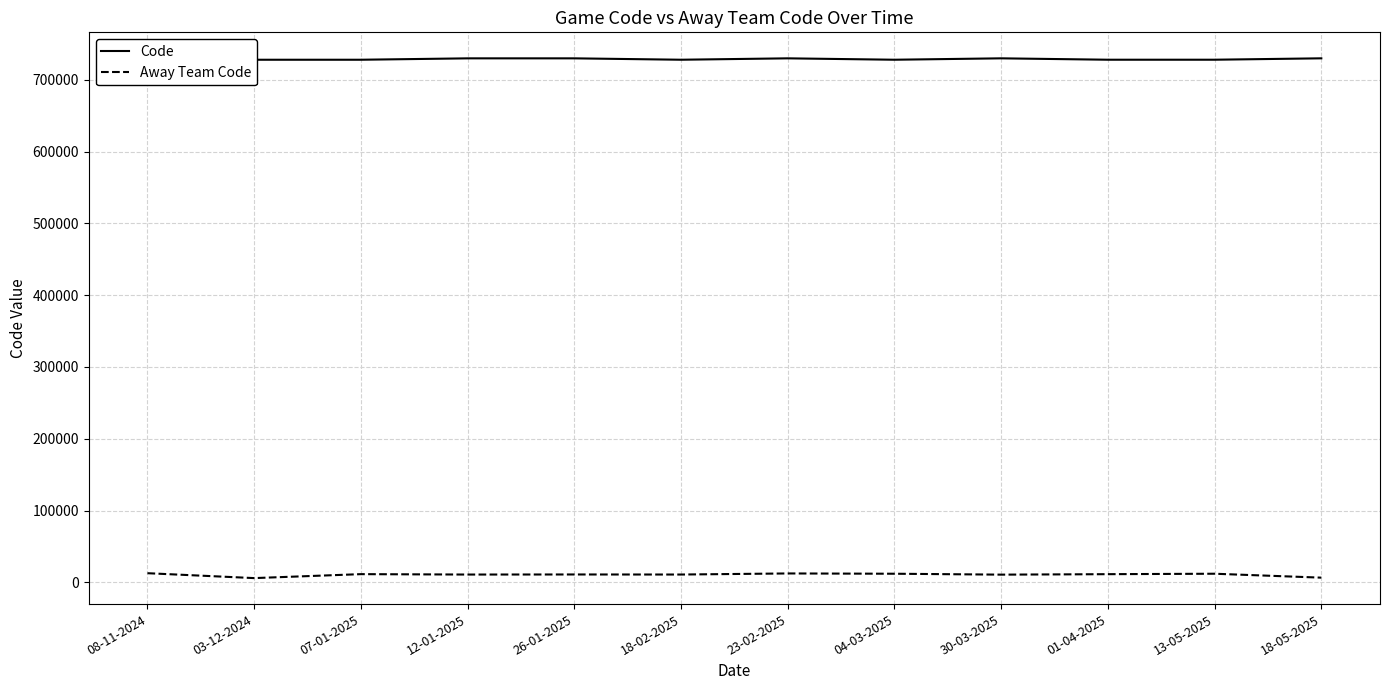

Where is Away Team Code nearest to the value 9256?

30-03-2025